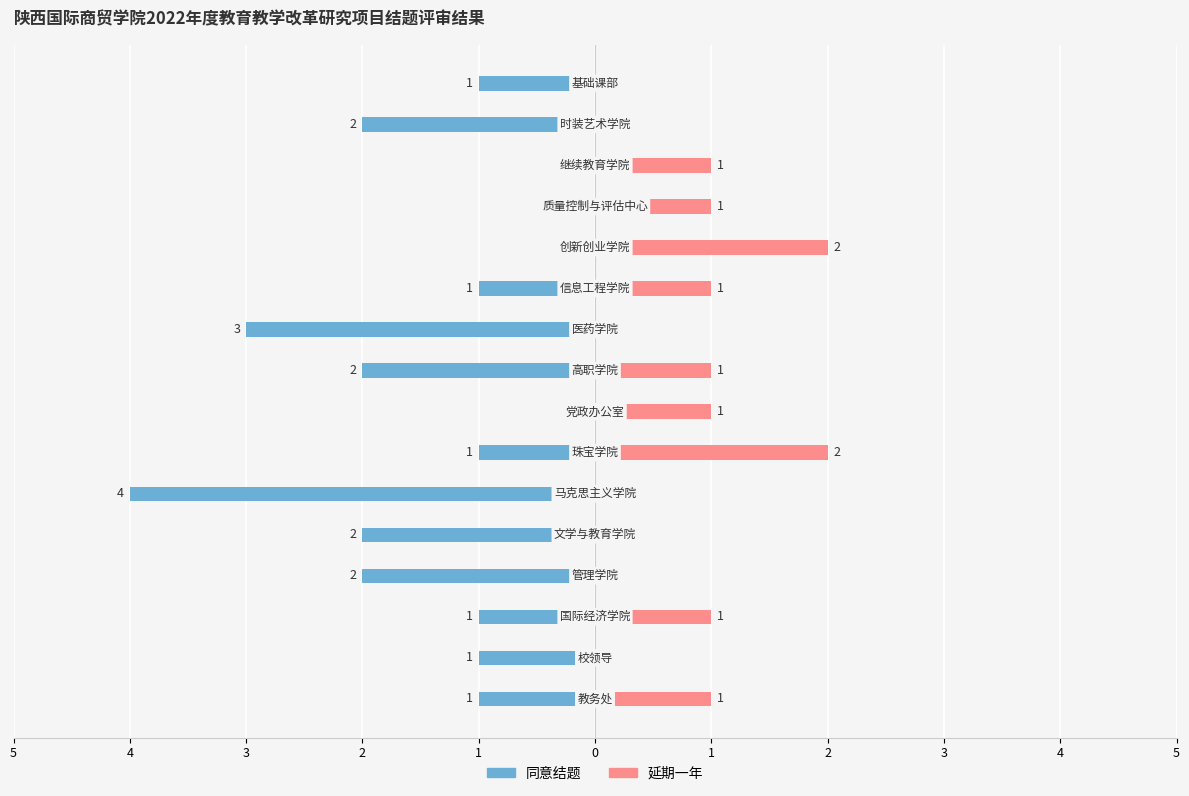

The value of 延期一年 at 4 is 0. True or false?

True